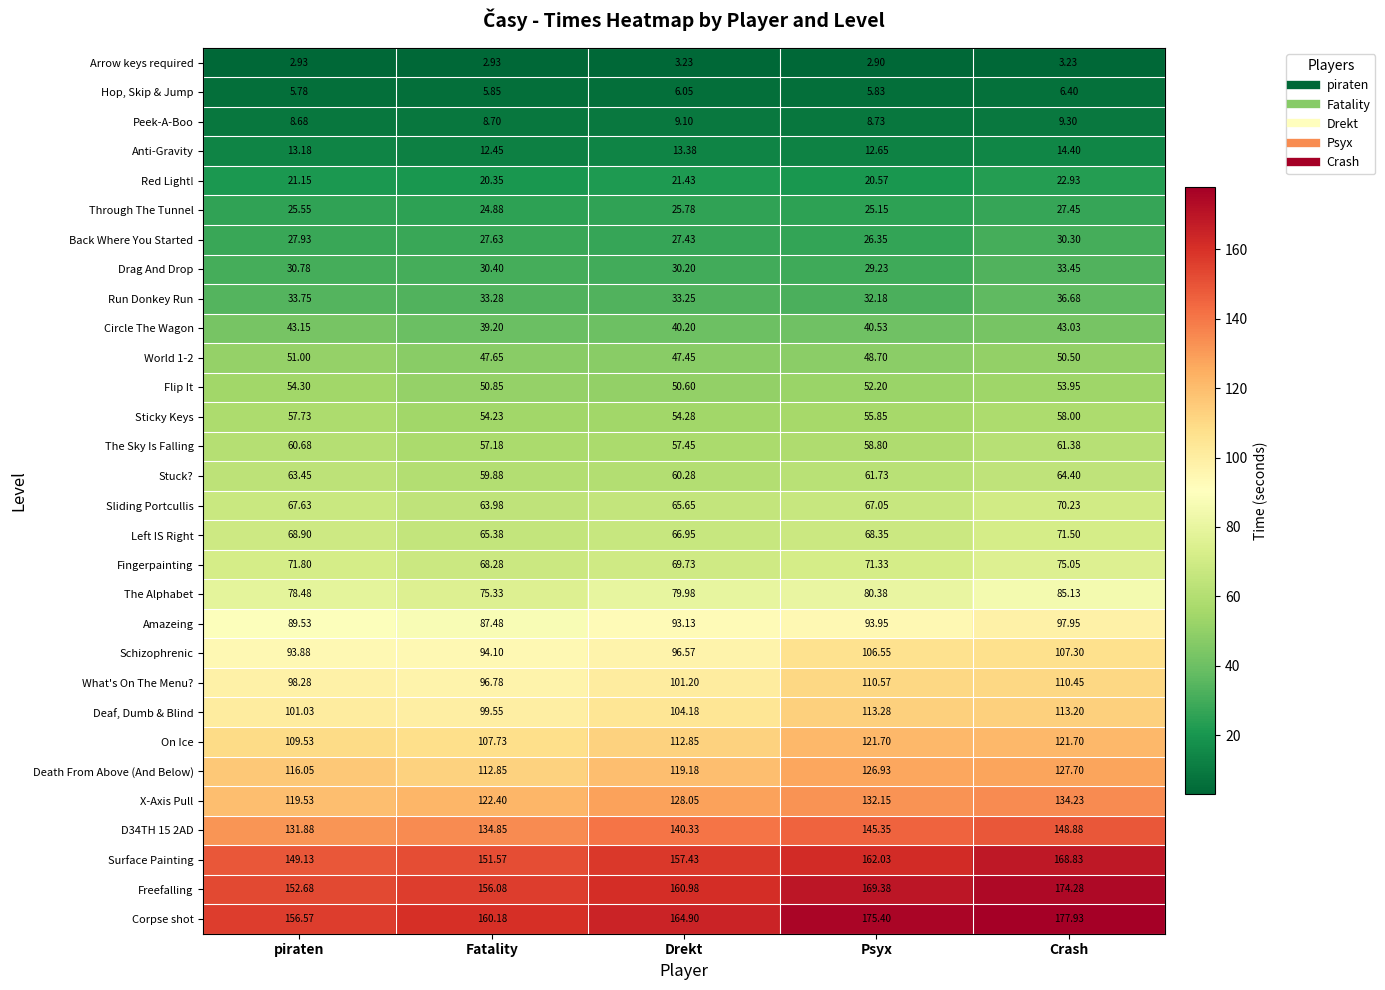

Between Fatality and Drekt, which series saw the biggest shift?

Death From Above (And Below)